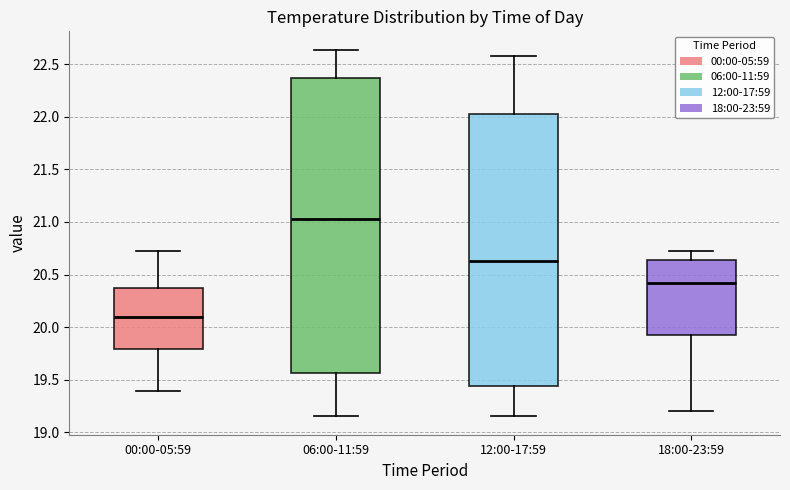

Comparing the boxes themselves (not the whiskers), which one is the tallest?

06:00-11:59